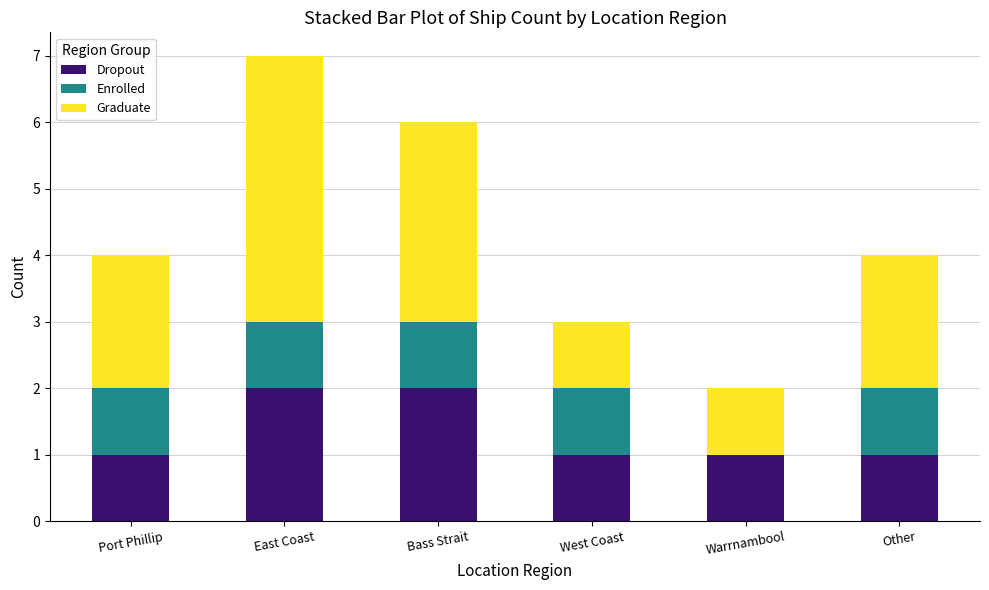

Does the chart contain stacked bars?

Yes